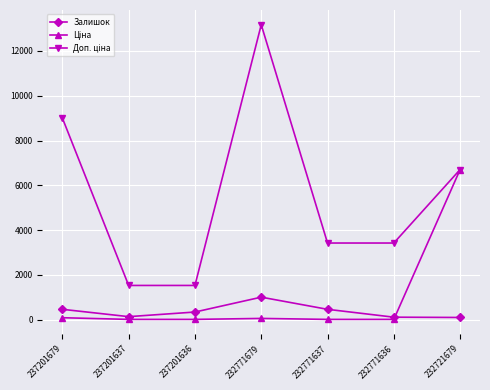

The value of Залишок at 232771679 is 1008.0. True or false?

True